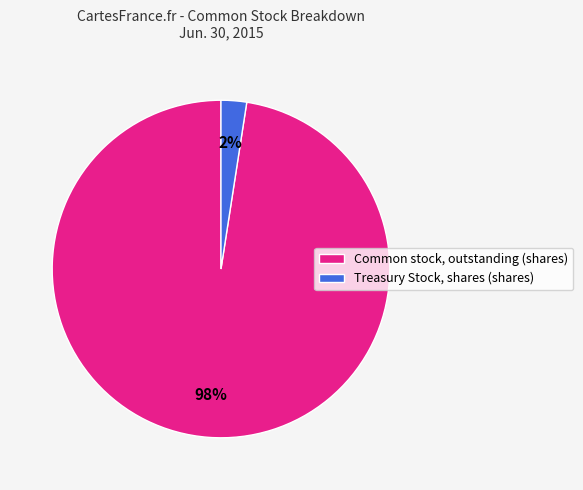

Is it true that Common stock, outstanding (shares) is 98% of the pie?

True